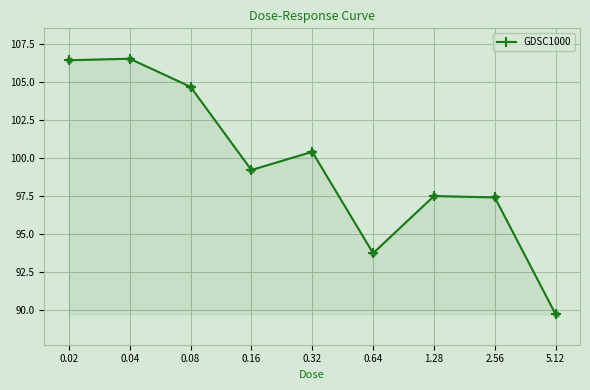

What is the difference between the values at 0.08 and 0.64?

11.0